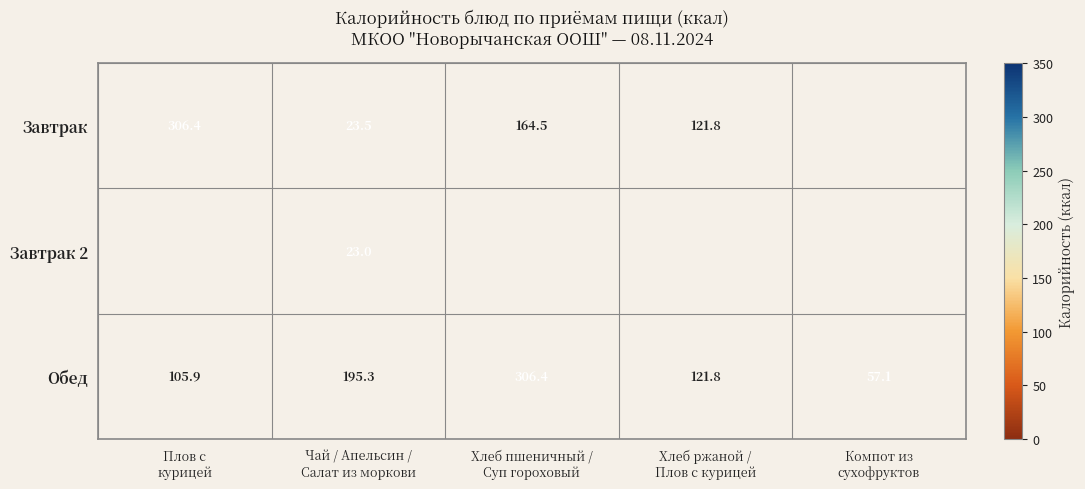

What is the maximum value for Обед?

306.4